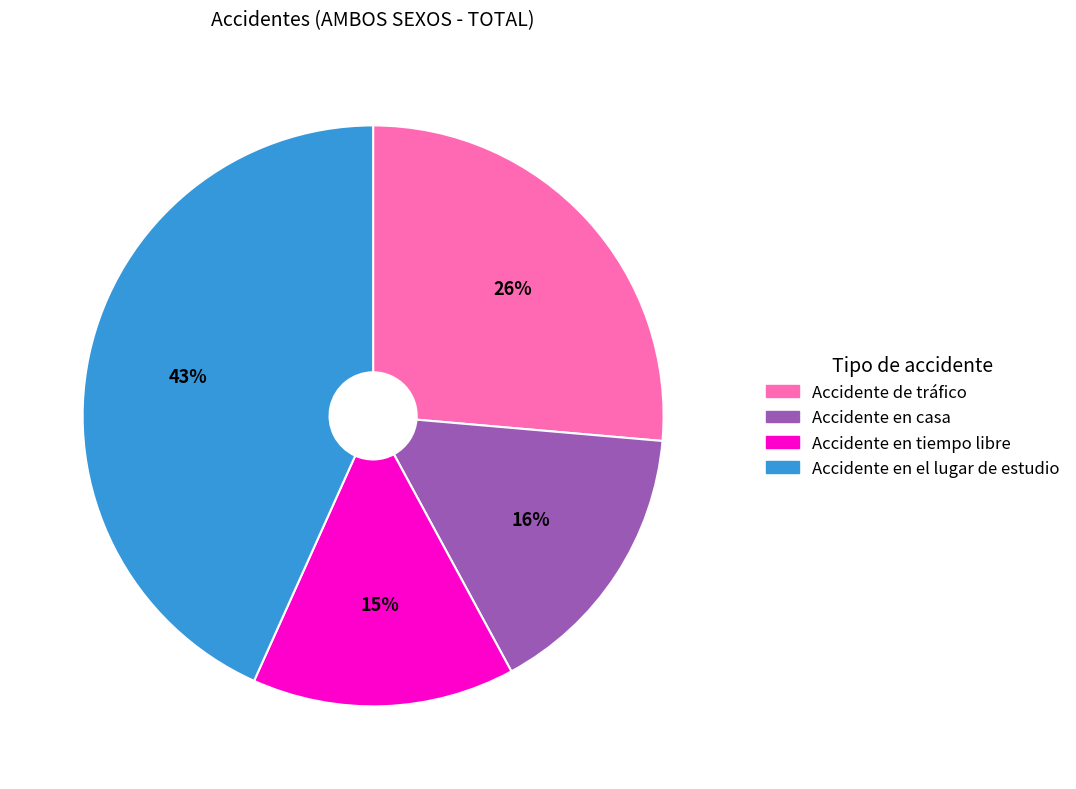

Rank the categories by value from highest to lowest.

Accidente en el lugar de estudio, Accidente de tráfico, Accidente en casa, Accidente en tiempo libre